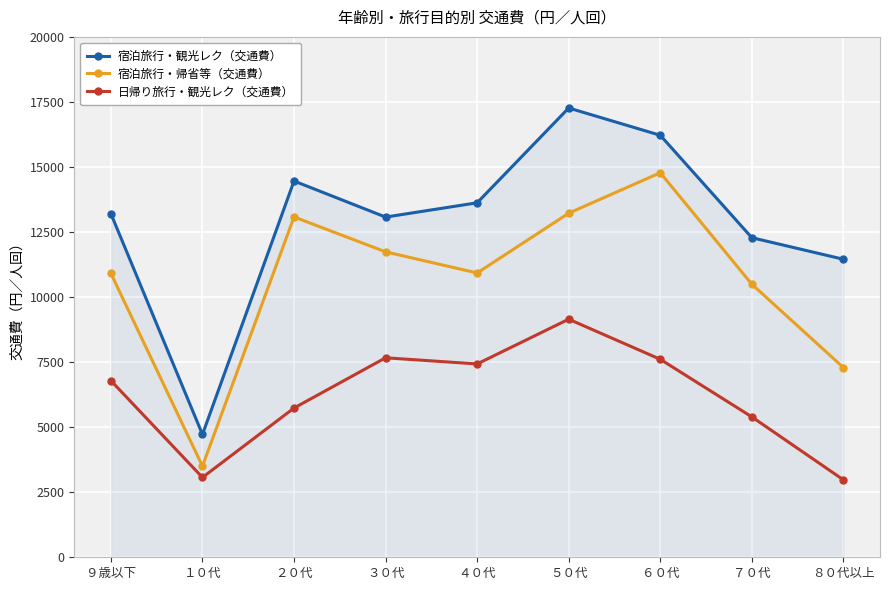

True or false: 宿泊旅行・帰省等（交通費） and 宿泊旅行・観光レク（交通費） intersect in this chart.

False